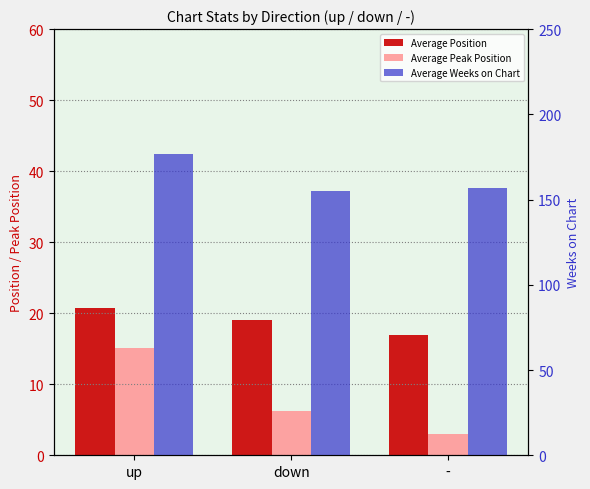

What position from the right is down?

2